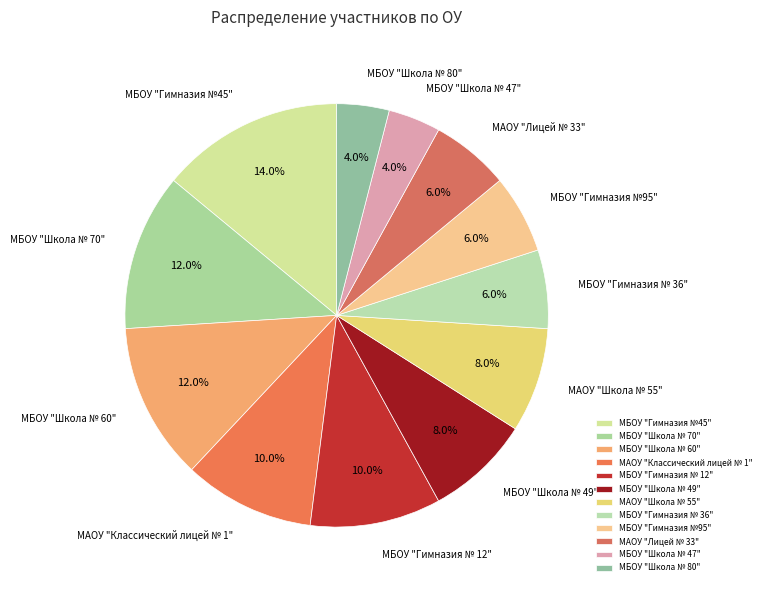

To the nearest percent, what portion does МБОУ "Школа № 70" represent?

12%